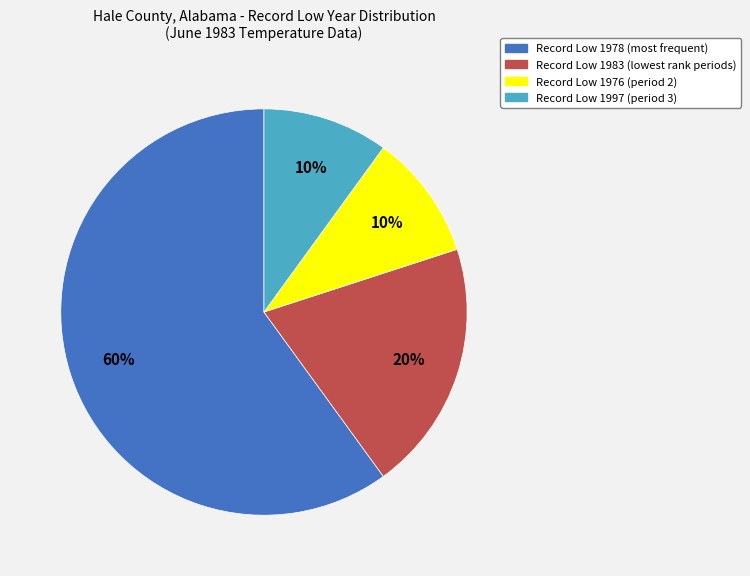

Is there any slice that represents more than half of the pie?

Yes